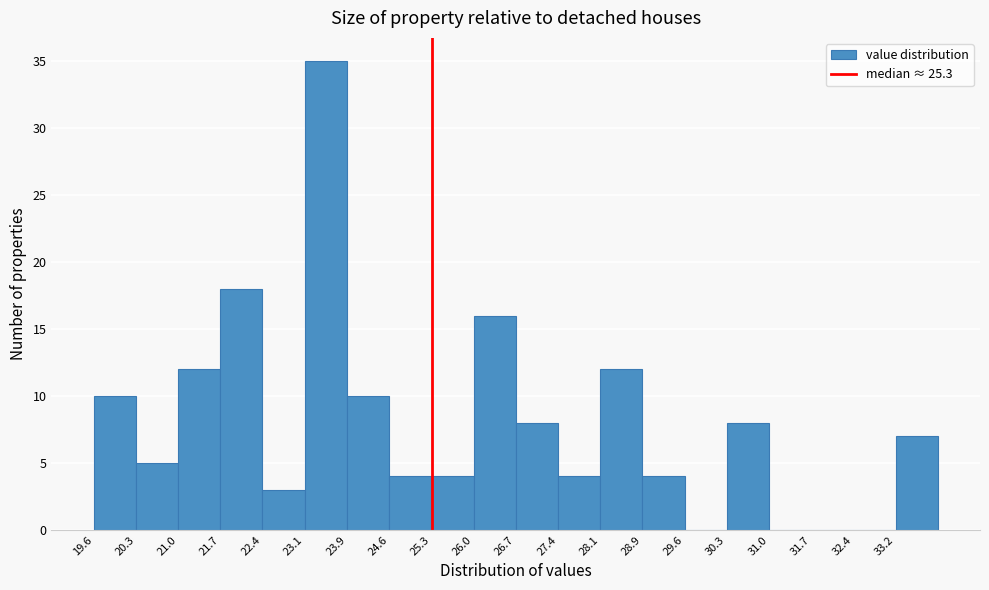

Reading left to right, list every bar in this chart as the range it spans on the x-axis followed by its height. Neither the bar edges nor the heights are printed on the chart, so give them approximately, as read against the axes.

19.6 to 20.3: 10
20.3 to 21.0: 5
21.0 to 21.7: 12
21.7 to 22.4: 18
22.4 to 23.1: 3
23.1 to 23.9: 35
23.9 to 24.6: 10
24.6 to 25.3: 4
25.3 to 26.0: 4
26.0 to 26.7: 16
26.7 to 27.4: 8
27.4 to 28.2: 4
28.2 to 28.9: 12
28.9 to 29.6: 4
29.6 to 30.3: 0
30.3 to 31.0: 8
31.0 to 31.7: 0
31.7 to 32.4: 0
32.4 to 33.2: 0
33.2 to 33.9: 7